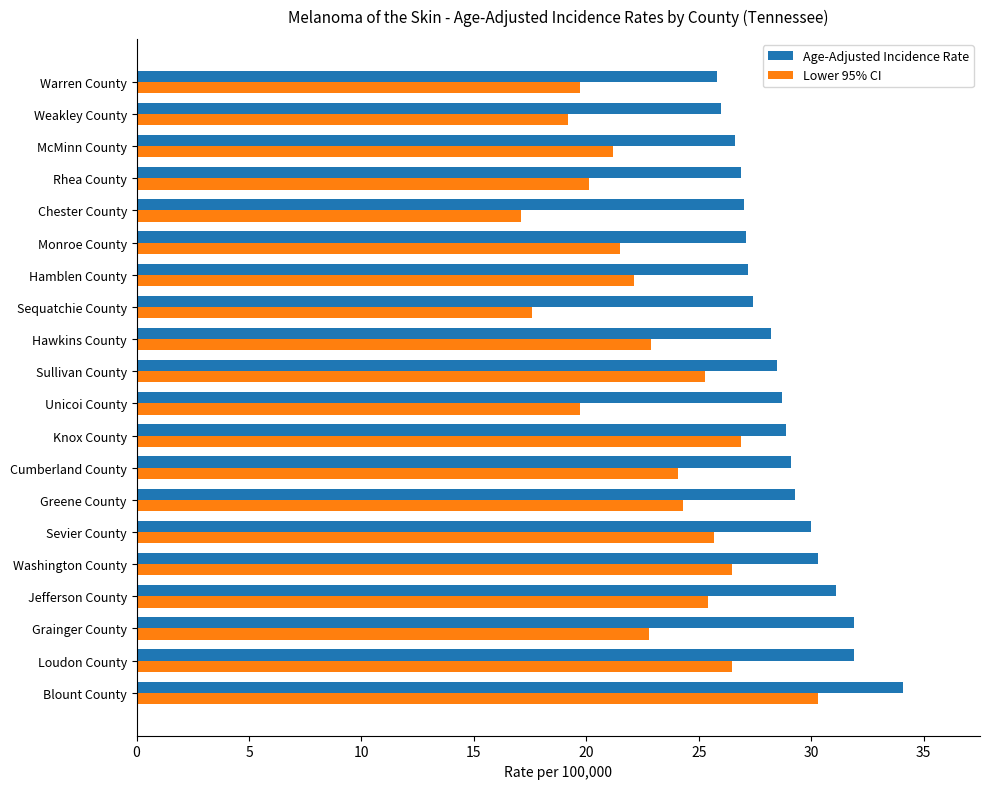

What is the total value across all series at Sullivan County?

53.8